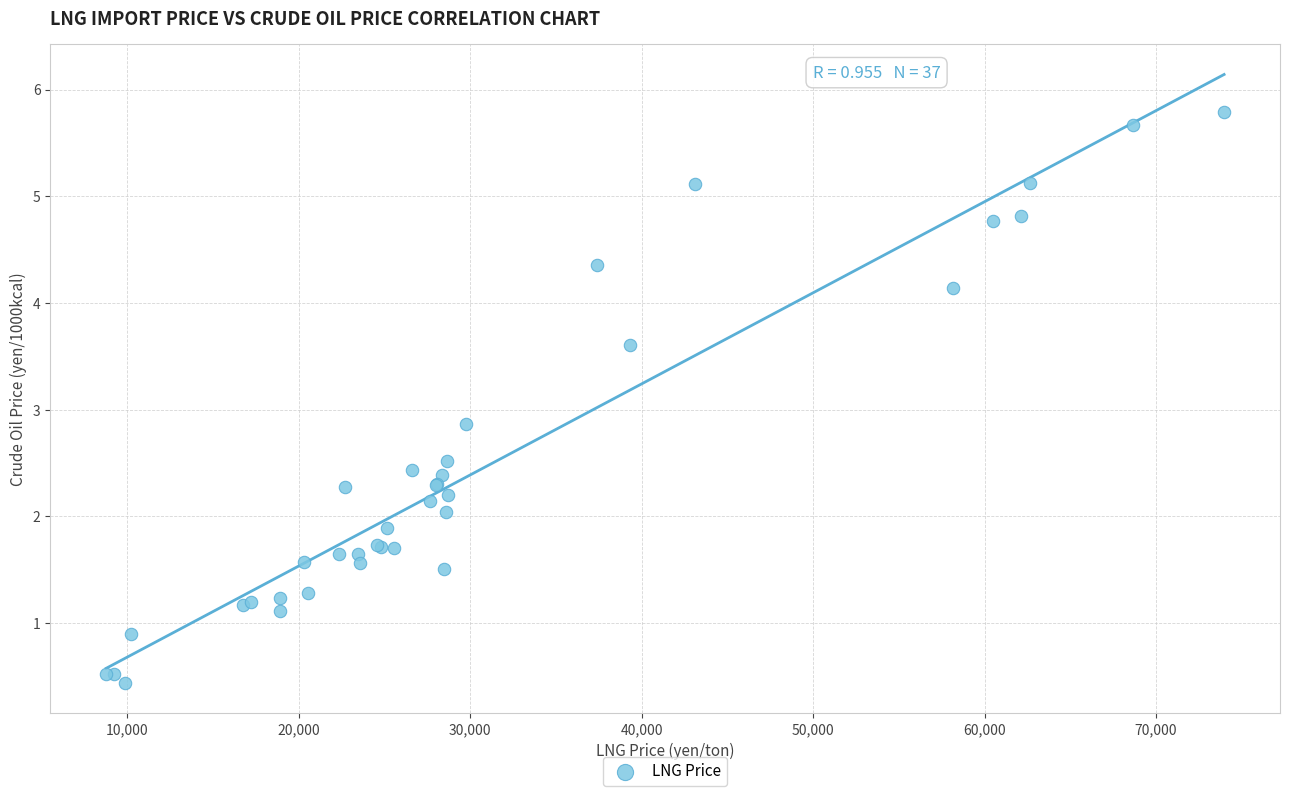

What Y value in the scatter plot is closest to 3?

2.9